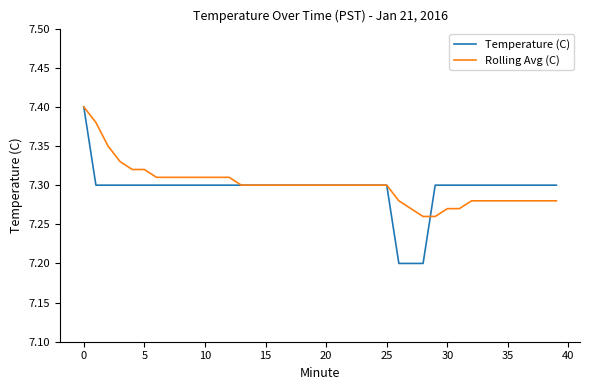

Which series has the widest spread of values?

Temperature (C)